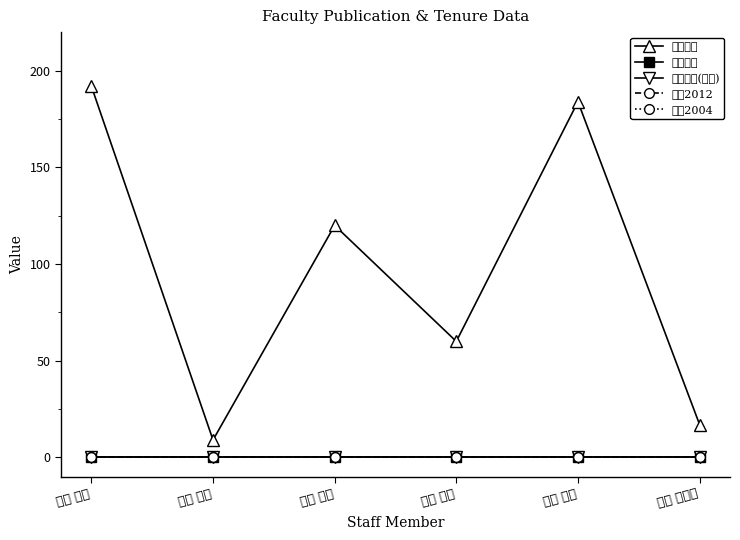

True or false: 著作2012 has more than 1 interior local peaks.

False